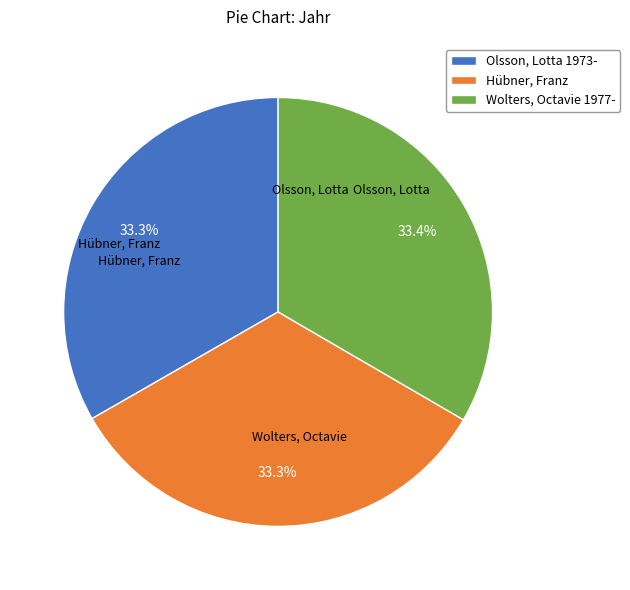

What is the total percentage of Hübner, Franz and Wolters, Octavie 1977-?

66.7%